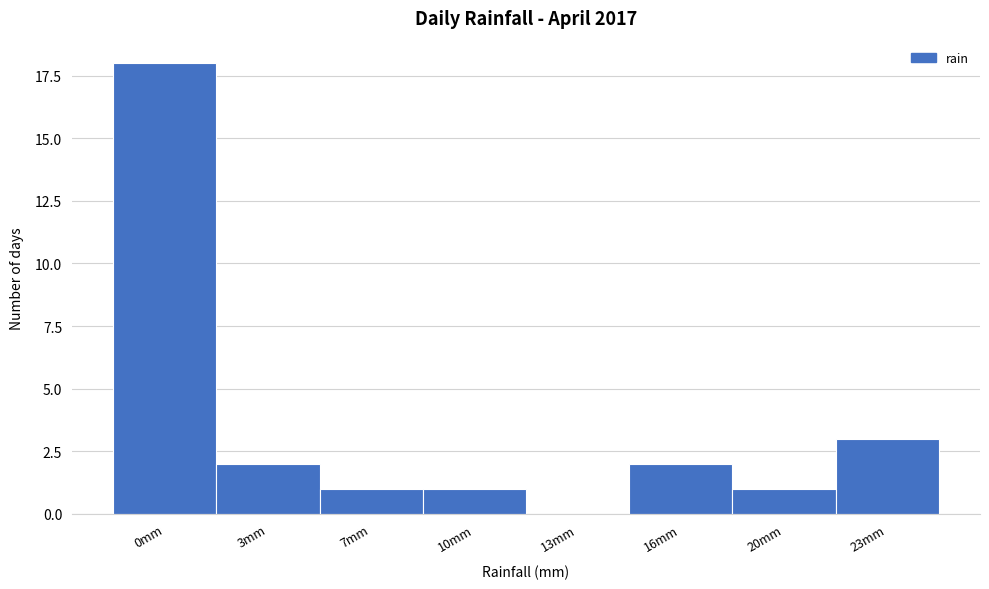

What is the sum of all values?

28